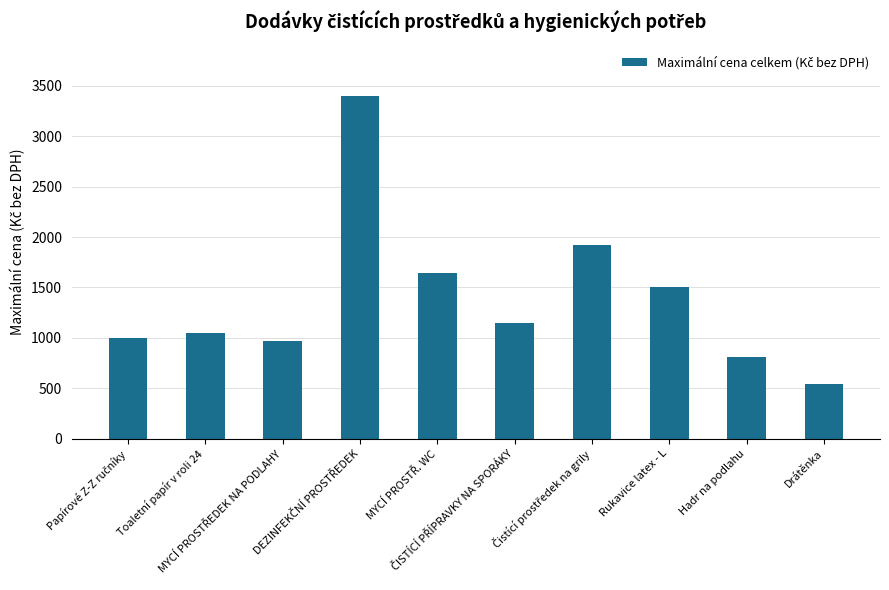

What is the value of the 6th bar from the left?

1152